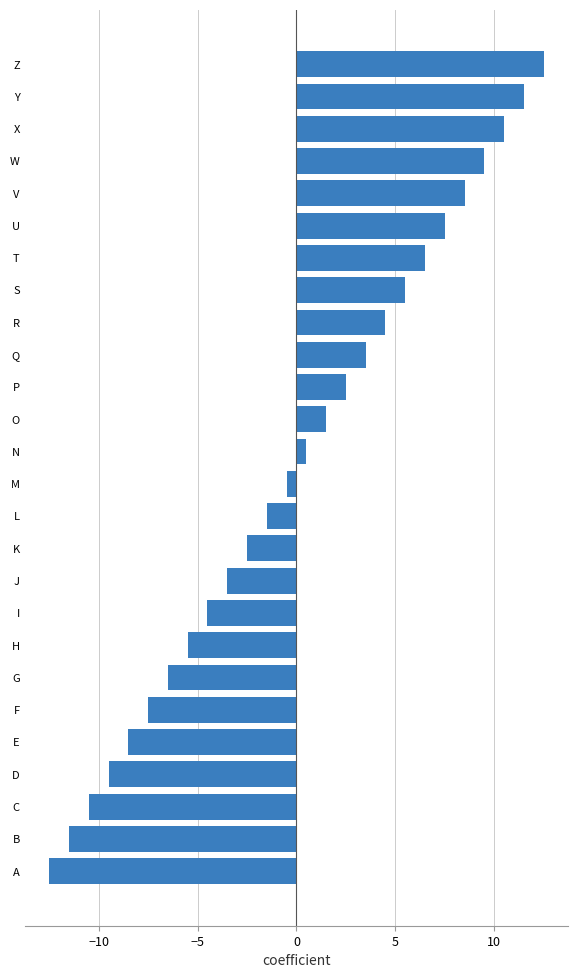

List the labels in order of value, largest first.

Z, Y, X, W, V, U, T, S, R, Q, P, O, N, M, L, K, J, I, H, G, F, E, D, C, B, A